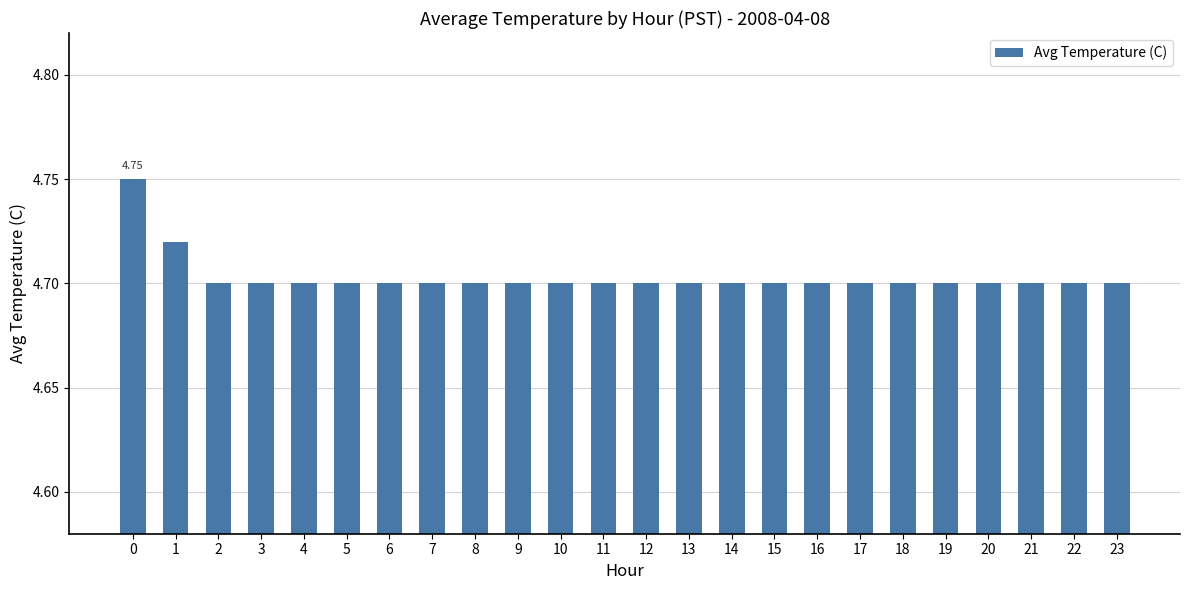

What is the ratio of the value at 23 to the value at 5?

1.0